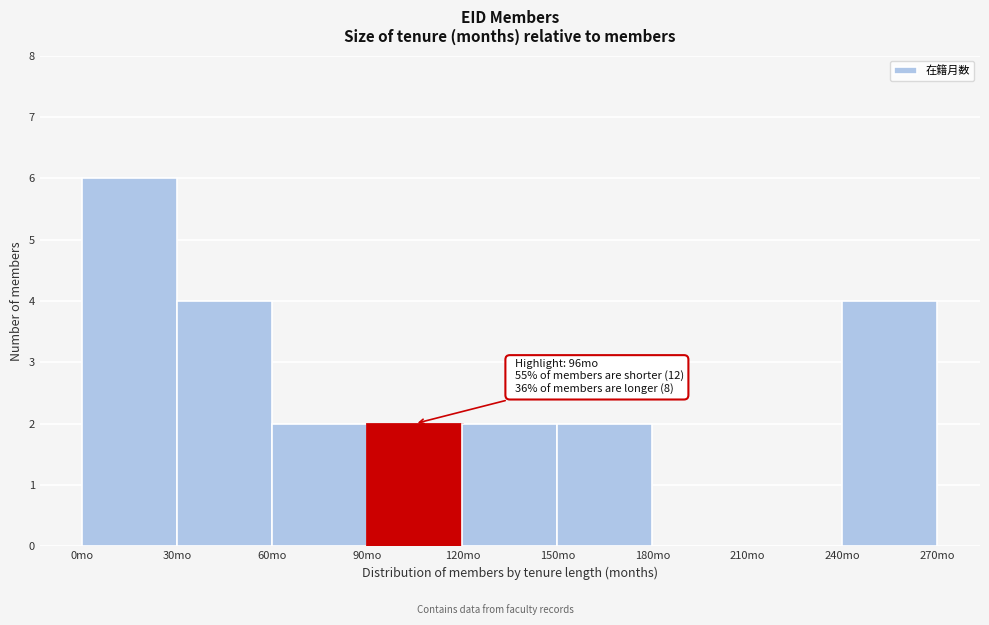

Over which range of the x-axis is the bar tallest?

0 to 30